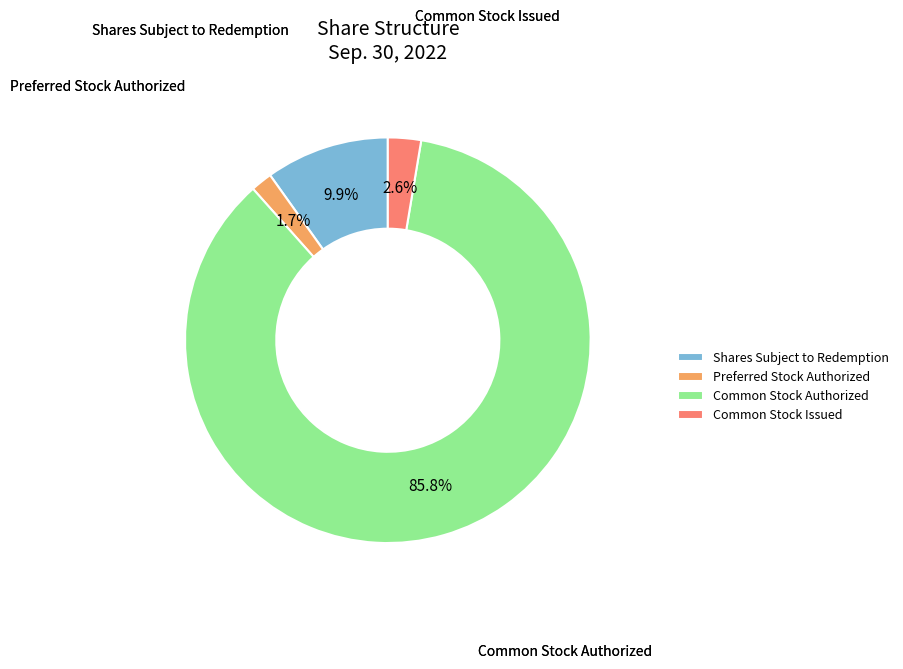

Is the sum of Shares Subject to Redemption and Common Stock Issued greater than half?

No